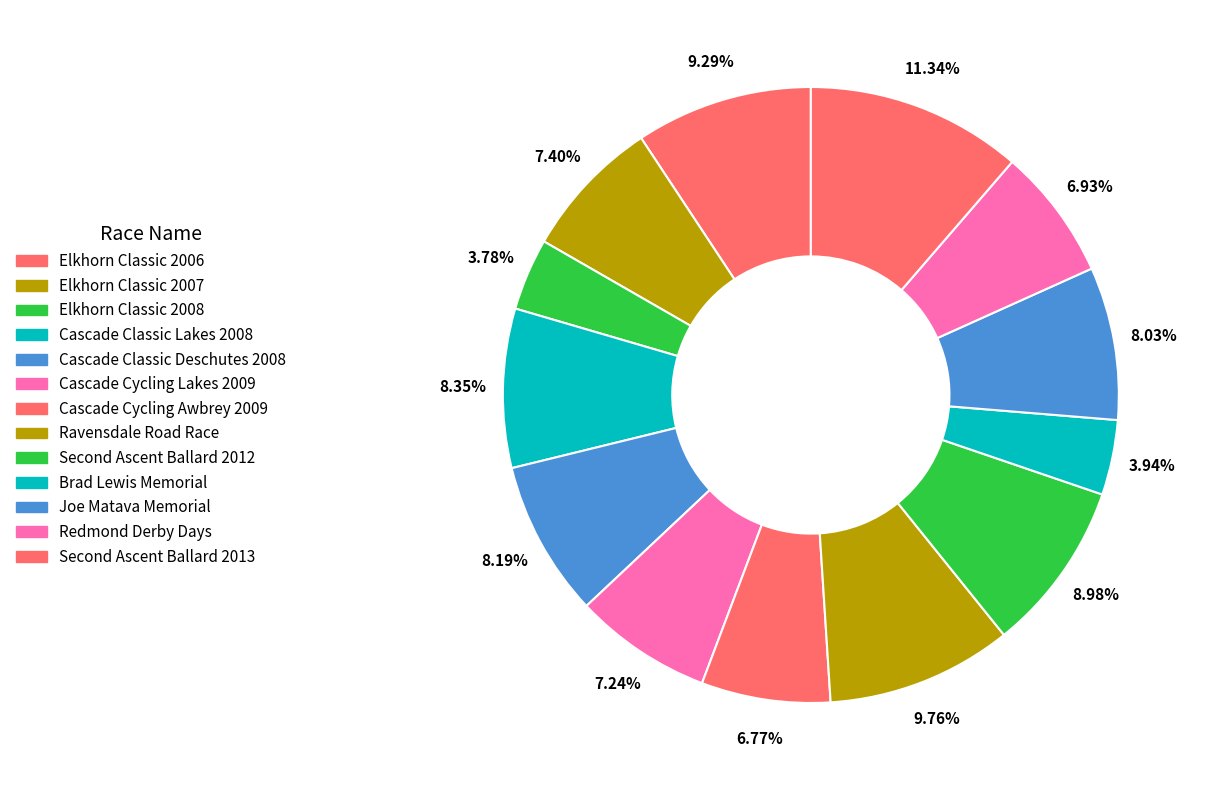

True or false: Redmond Derby Days accounts for 12% of the total.

False